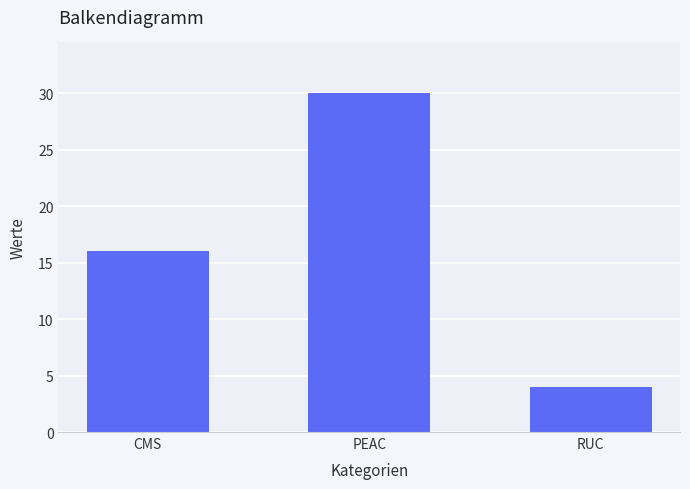

What is the maximum value shown in the chart?

30